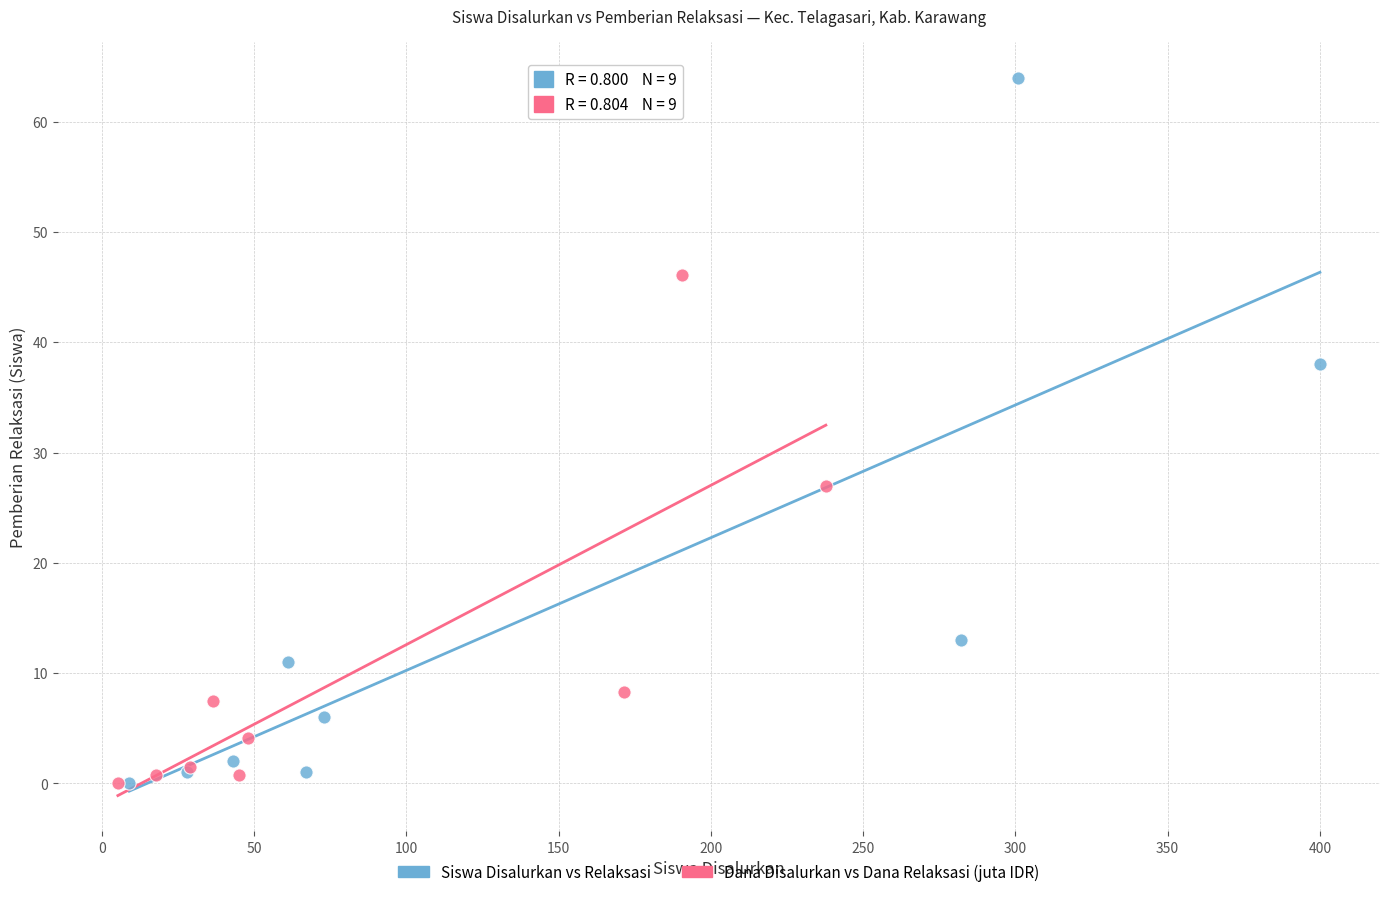

Which series has the widest spread of Y values?

Siswa Disalurkan vs Relaksasi